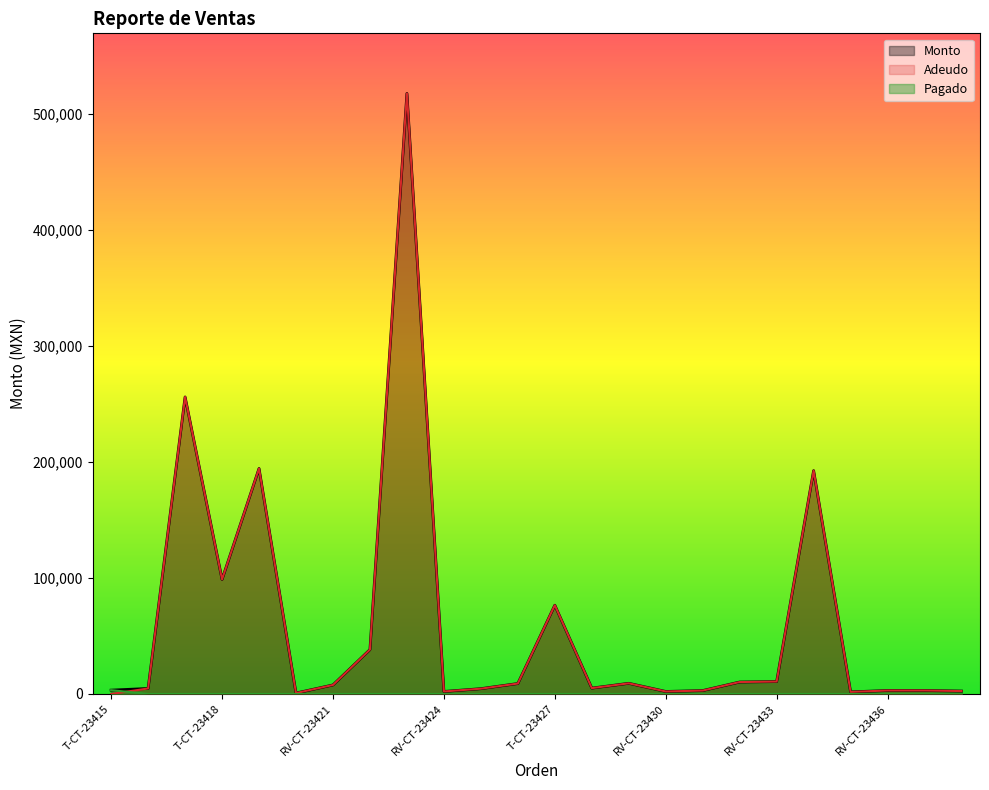

How many data points in Monto are above 7780?

11